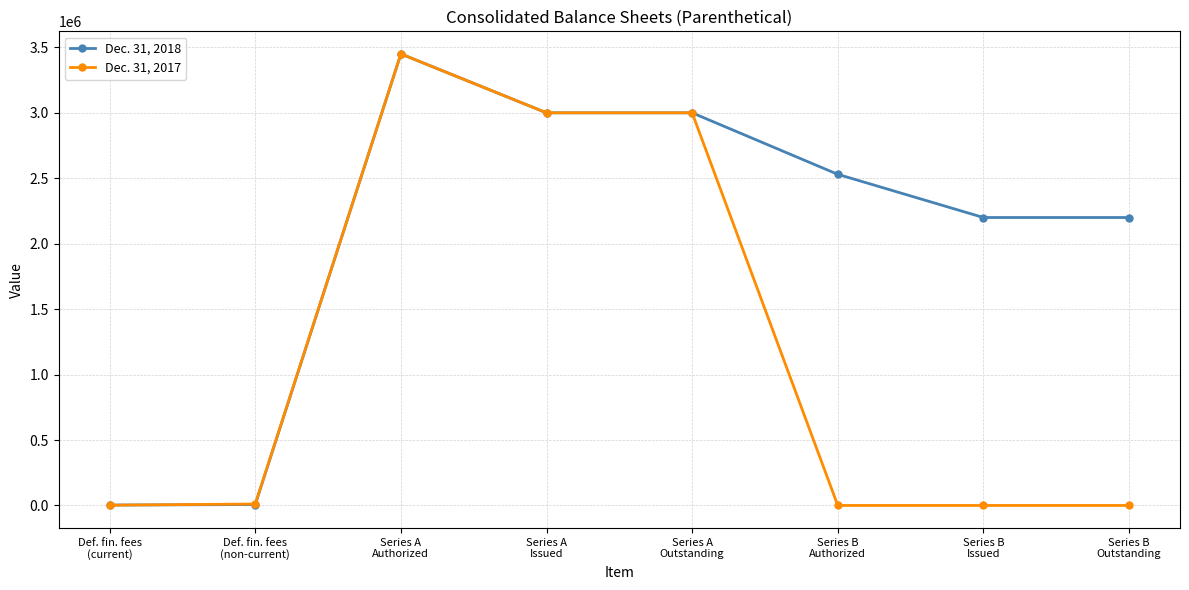

True or false: Dec. 31, 2018 has more than 0 interior local peaks.

True